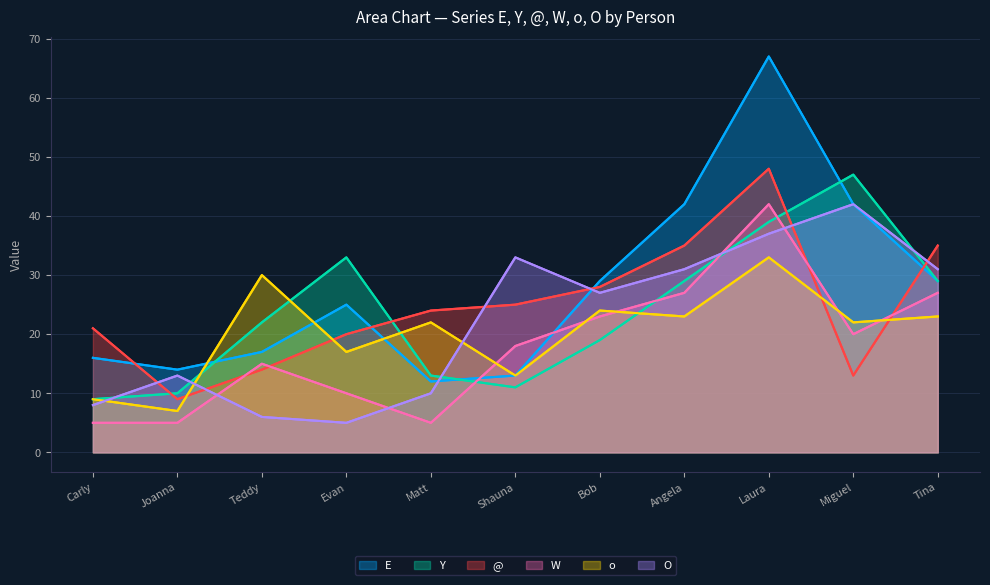

Does the chart have visible grid lines?

Yes